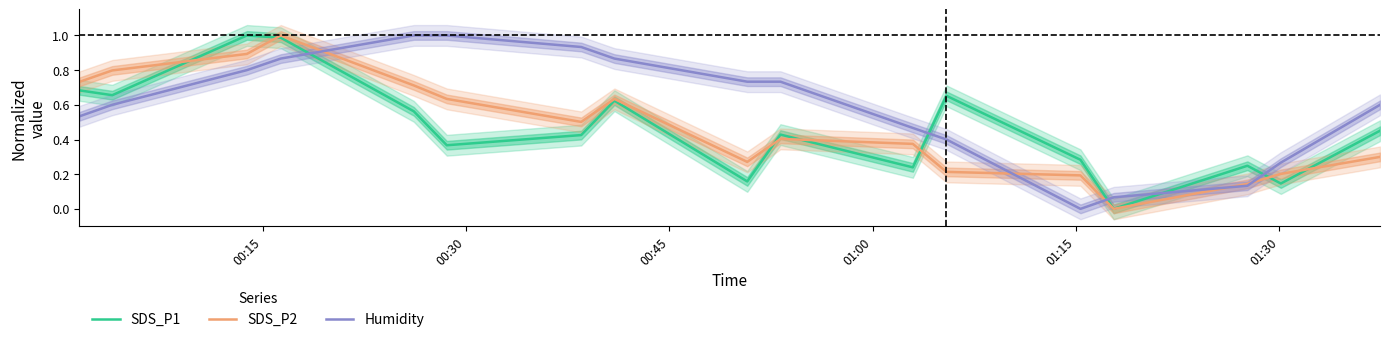

After their last crossing, which series has the higher values: Humidity or SDS_P1?

Humidity